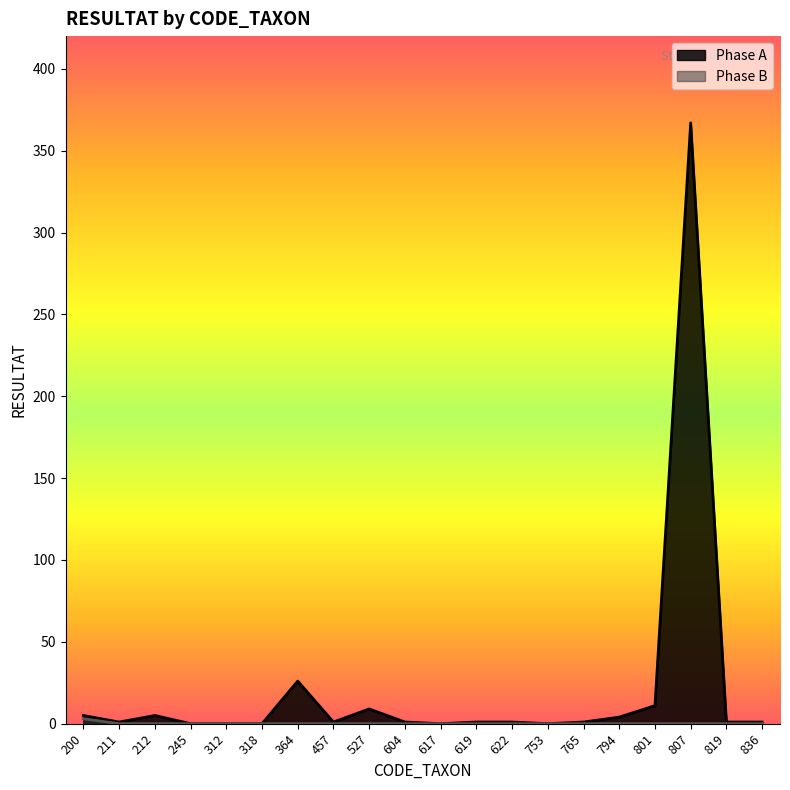

Where is Phase A nearest to the value 183?

364